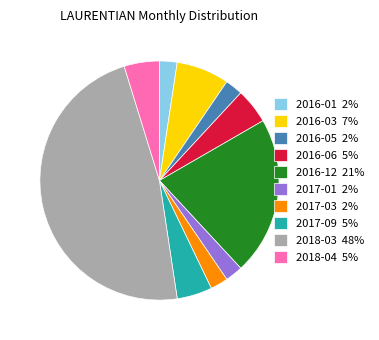

Is the sum of 2016-06 5% and 2016-01 2% greater than half?

No